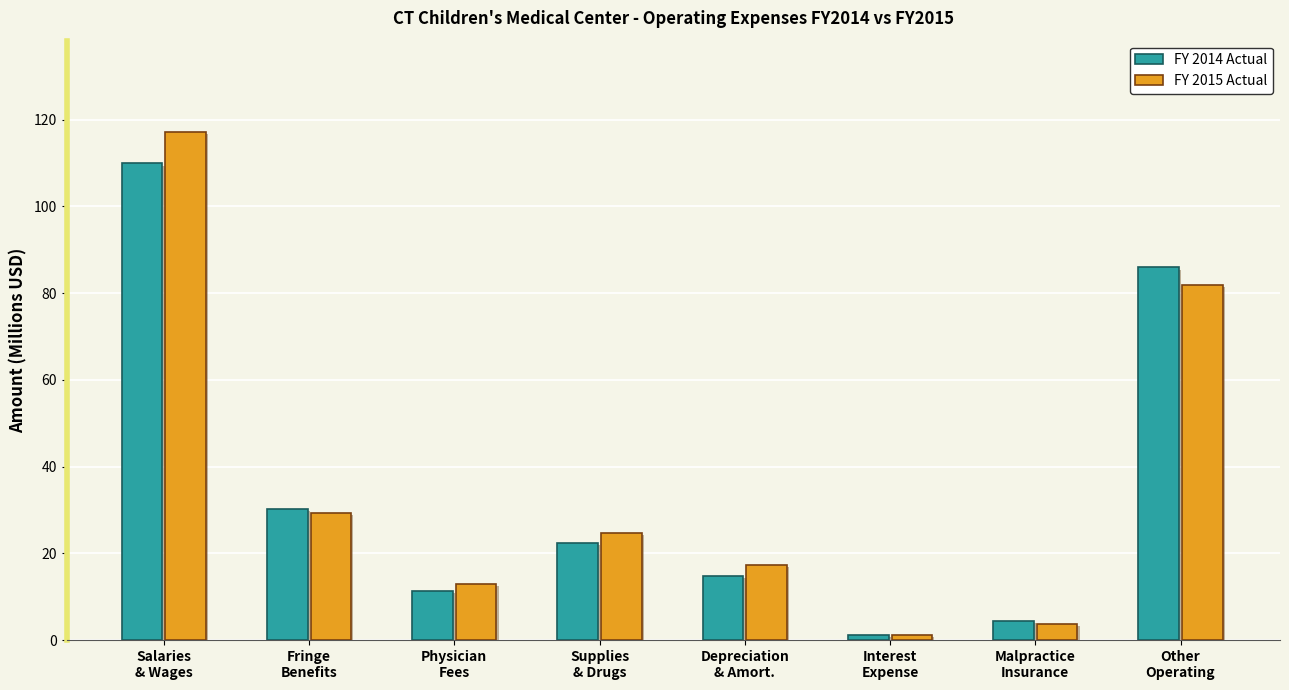

Is the value of FY 2014 Actual at Fringe
Benefits greater than the value of FY 2015 Actual at Malpractice
Insurance?

Yes